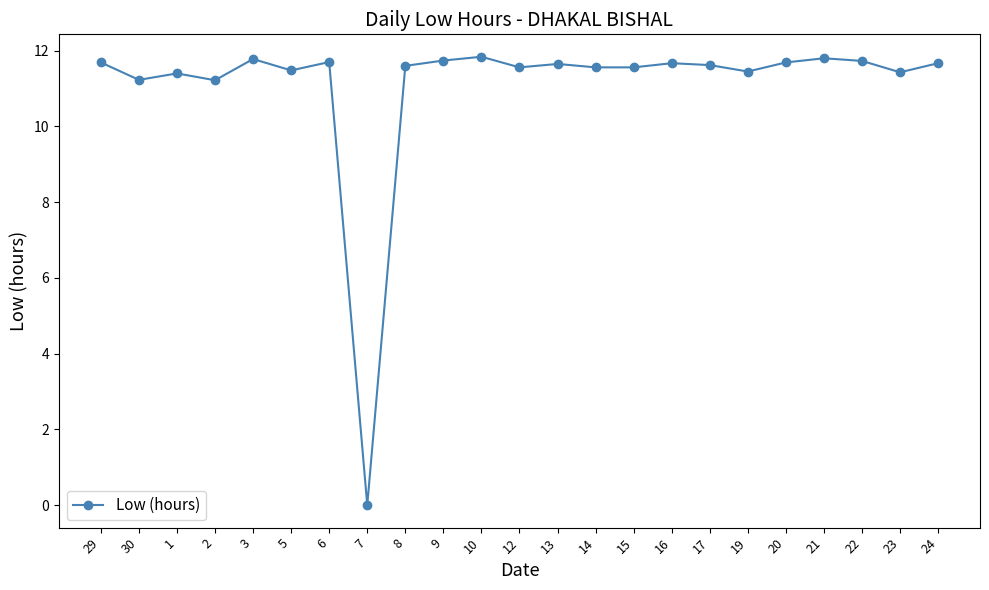

What position from the left is 3?

5